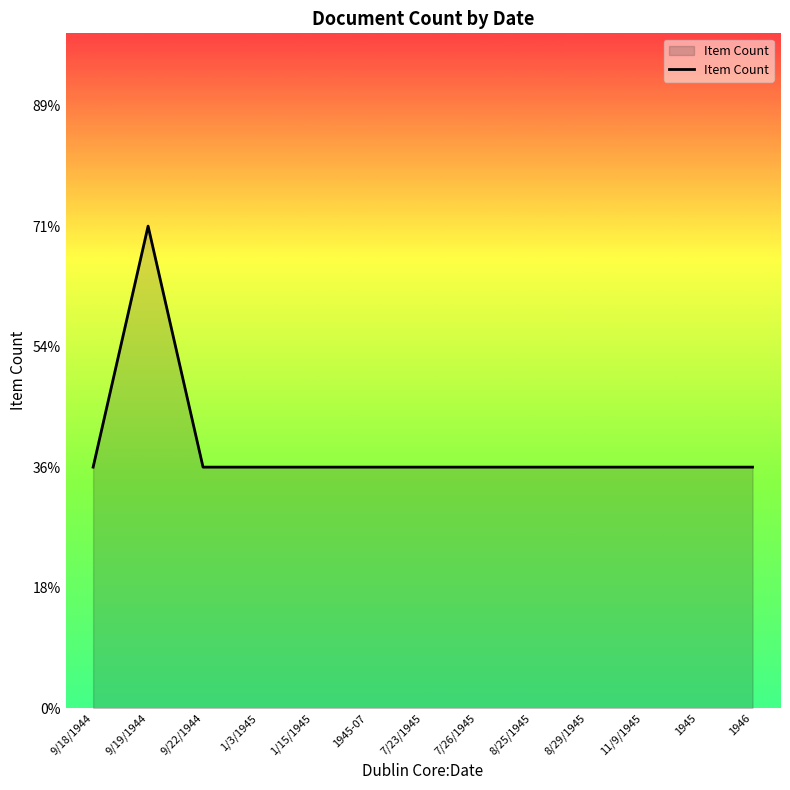

Which has a higher value, 1945-07 or 1/3/1945?

1945-07